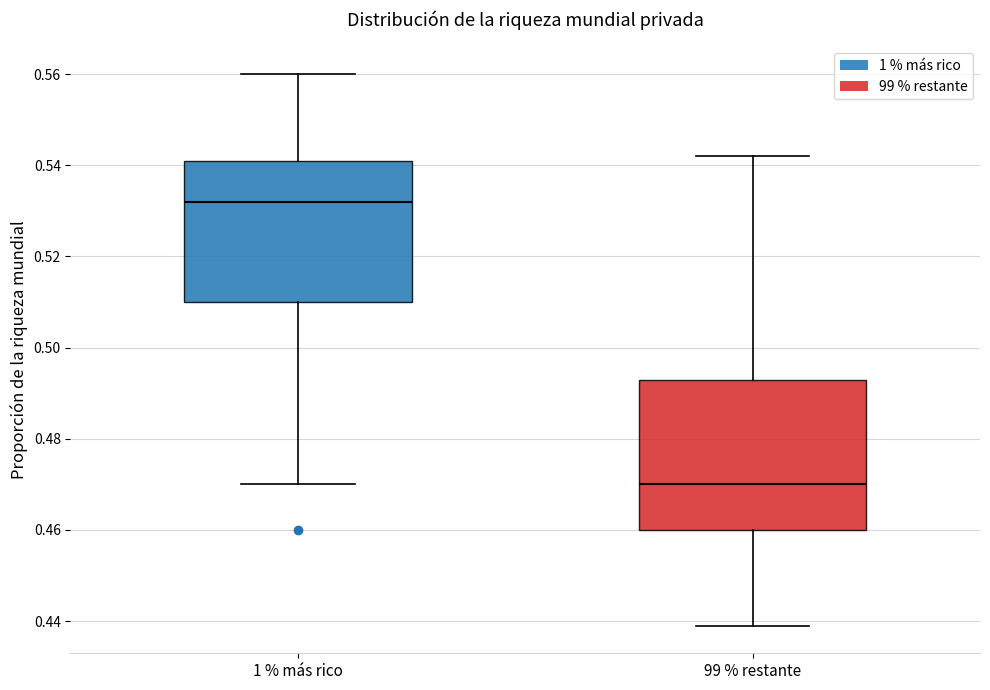

Reading left to right, read every box against the y-axis: the position of its median line, the range the box covers, and the ends of its whiskers. The values are not printed on the chart, so give them approximately, as read against the axis.

1 % más rico: median 0.532, box 0.510 to 0.542, whiskers 0.470 to 0.560
99 % restante: median 0.470, box 0.460 to 0.494, whiskers 0.440 to 0.542